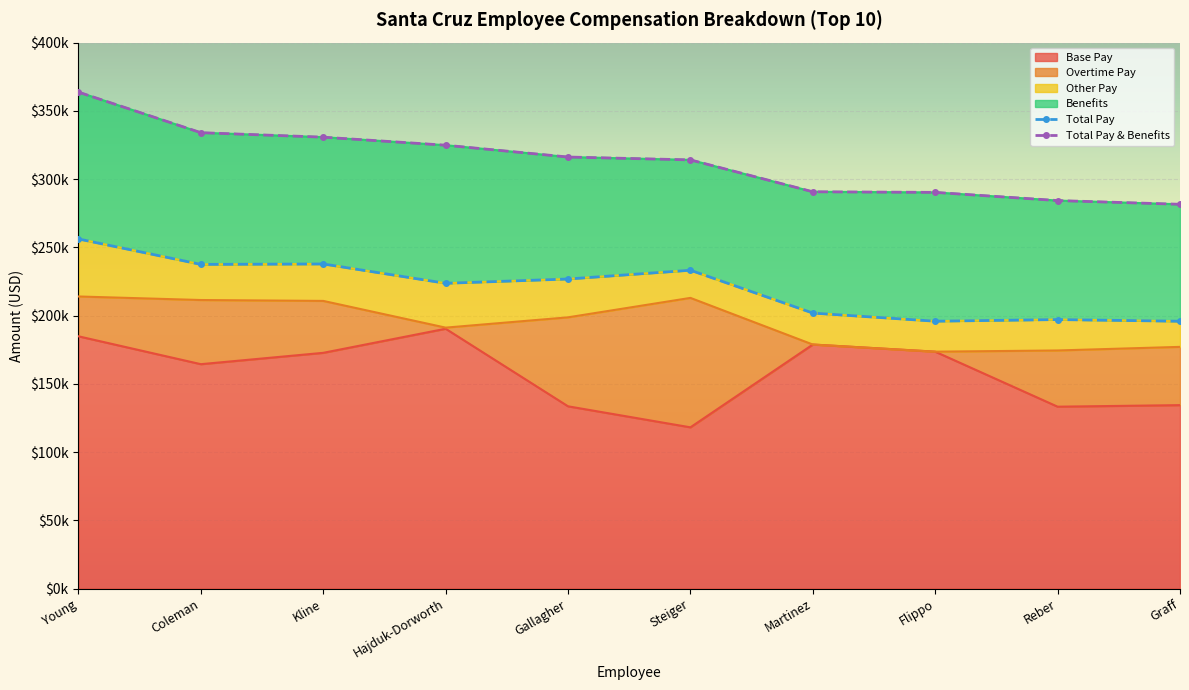

What is the sum of the Total Pay & Benefits values at Young and Steiger?

677823.2